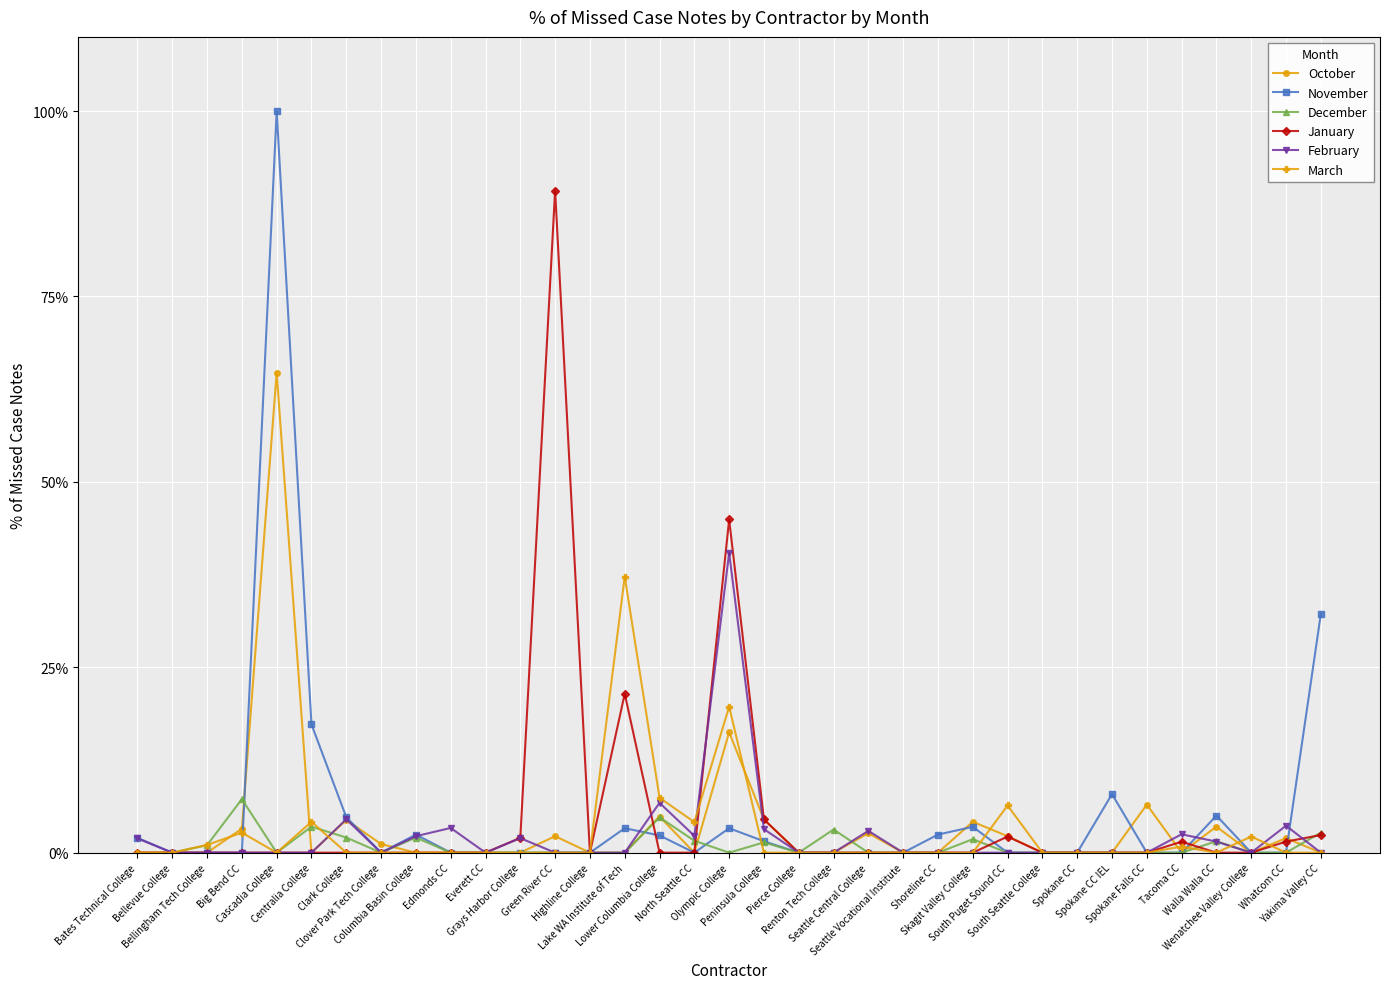

What is the greatest value displayed?

100.0